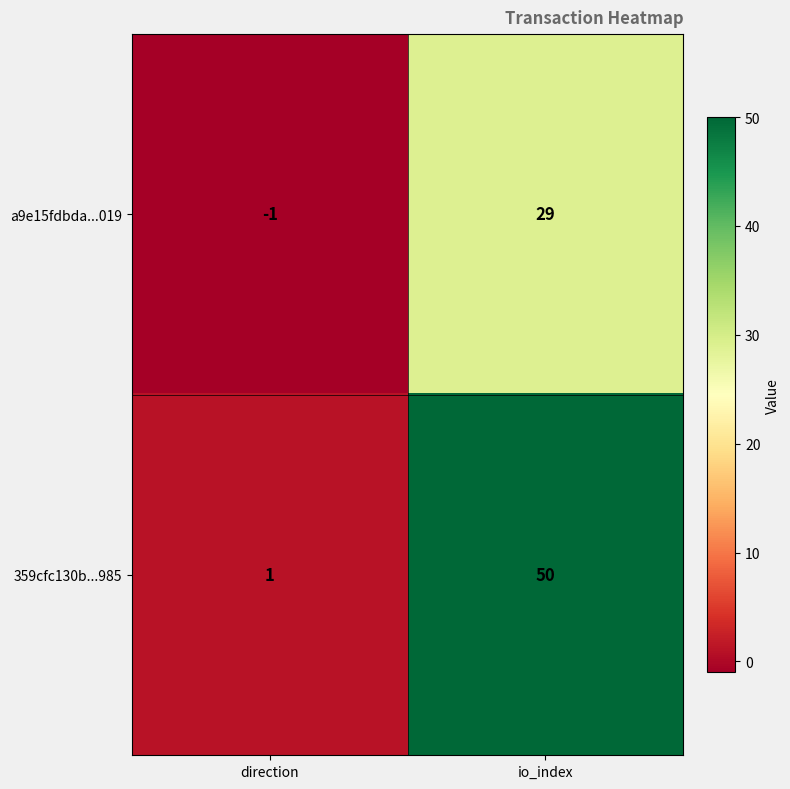

Reading left to right, transcribe all the data shown in this chart.

a9e15fdbda...019: direction=-1	io_index=29
359cfc130b...985: direction=1	io_index=50